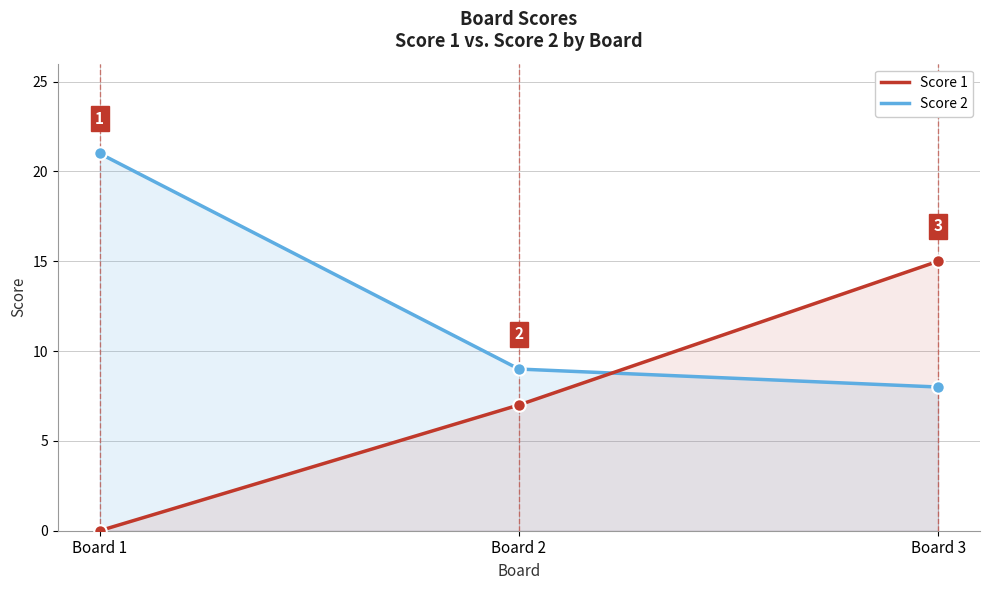

At how many categories does at least one series exceed 17?

1